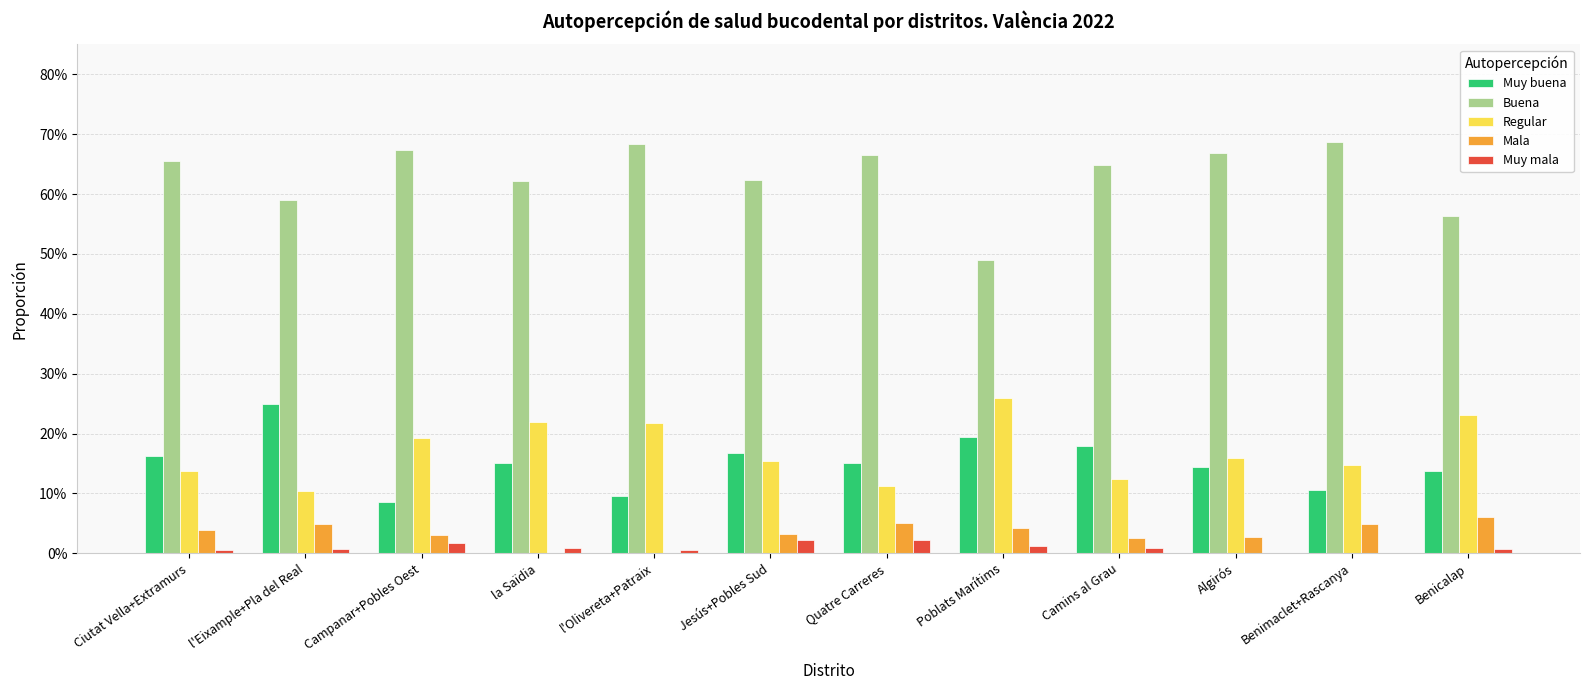

What are all the series names shown in the legend?

Muy buena, Buena, Regular, Mala, Muy mala